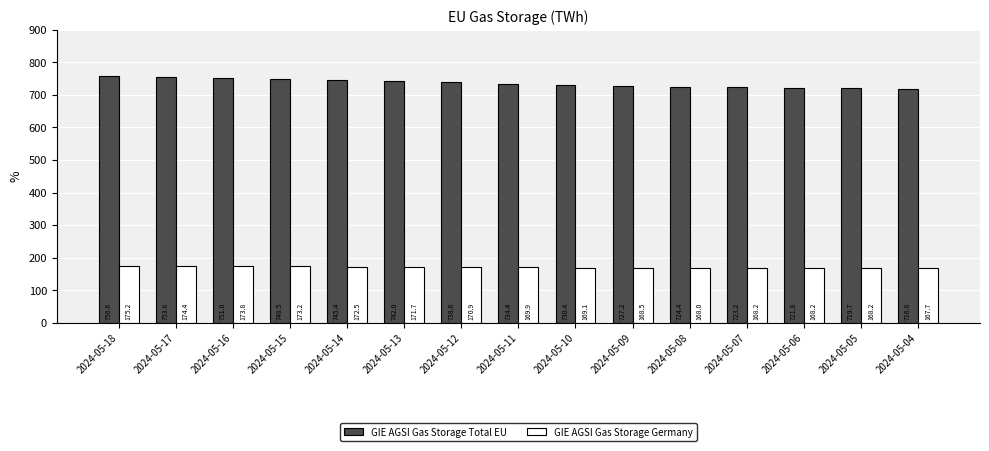

List the series in order of their overall mean, lowest first.

GIE AGSI Gas Storage Germany, GIE AGSI Gas Storage Total EU